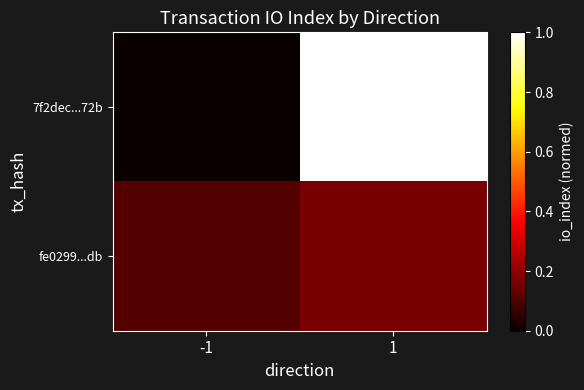

What is the spread (max minus min) of values at 1?

0.8